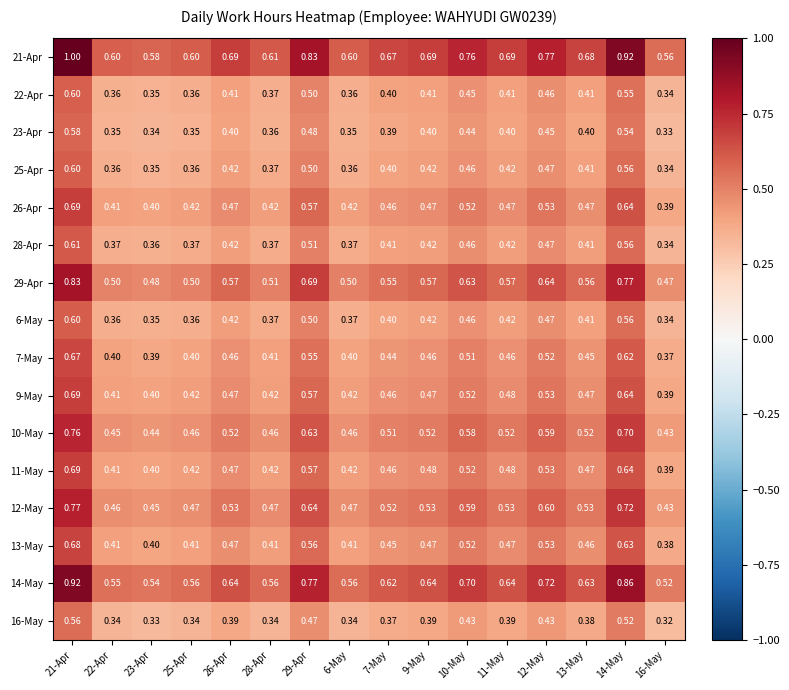

Is the value of 28-Apr at 22-Apr greater than the value of 13-May at 13-May?

No